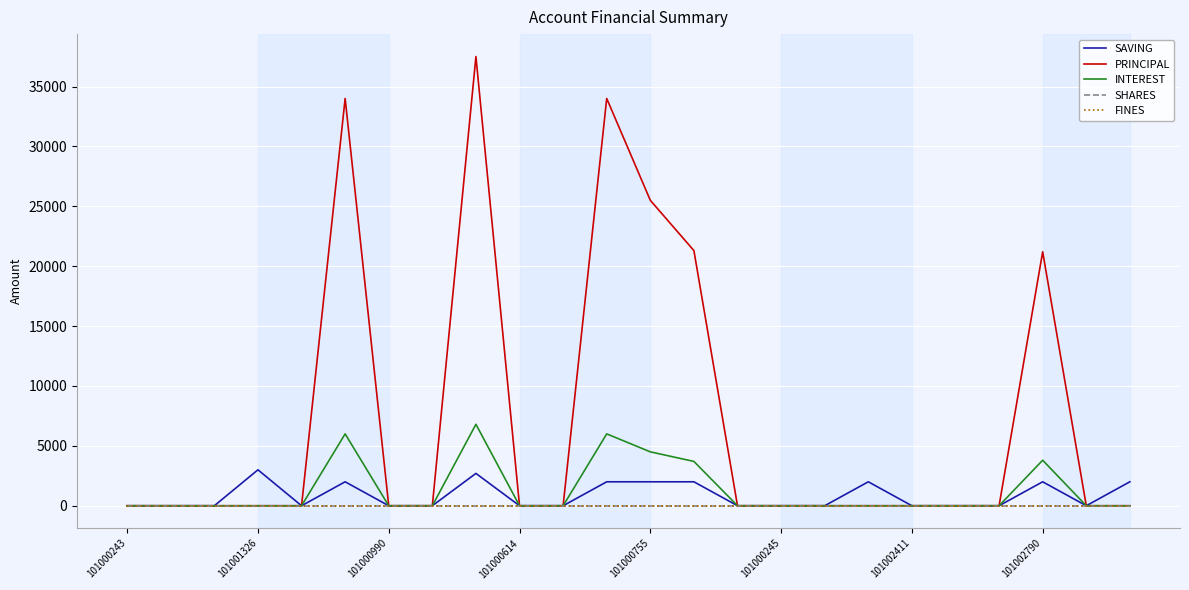

How many lines are shown in the chart?

5